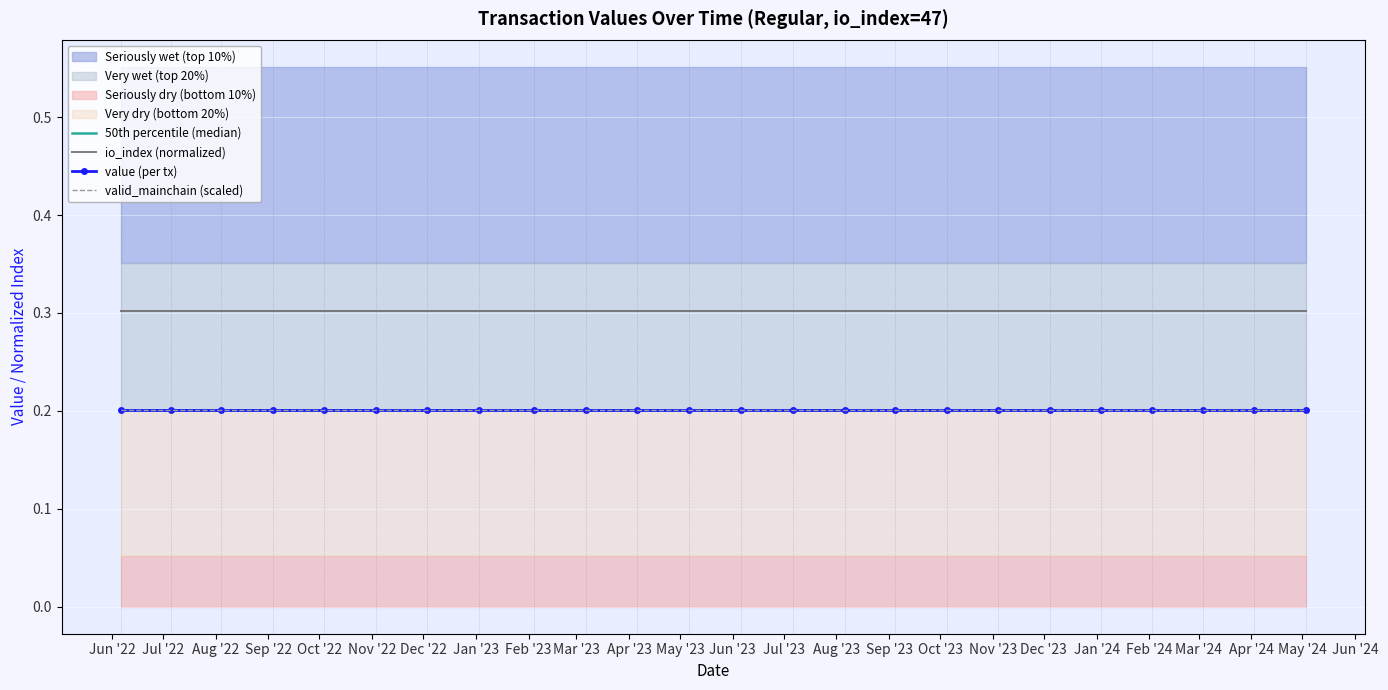

Count the number of categories in the chart.

24